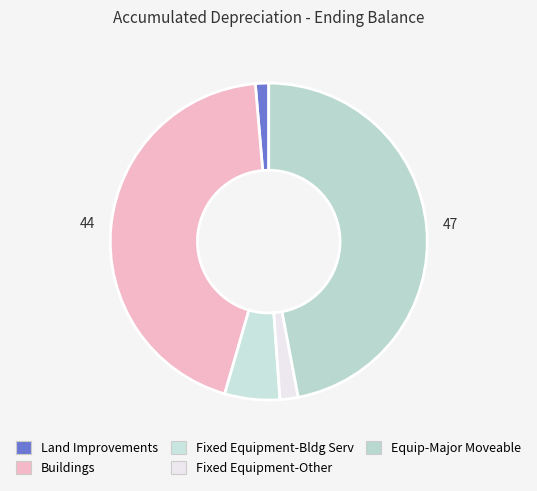

Which category has the biggest portion of the pie?

Equip-Major Moveable